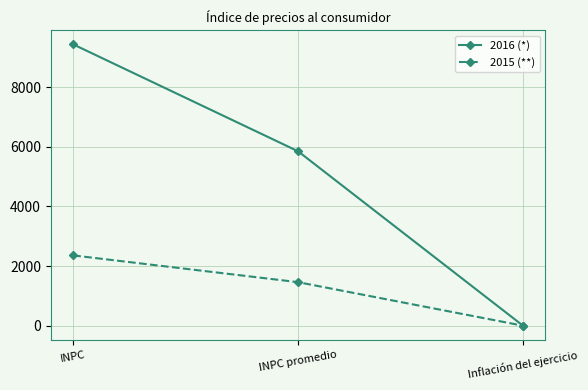

True or false: 2016 (*) has a value of 3806.4 at INPC.

False